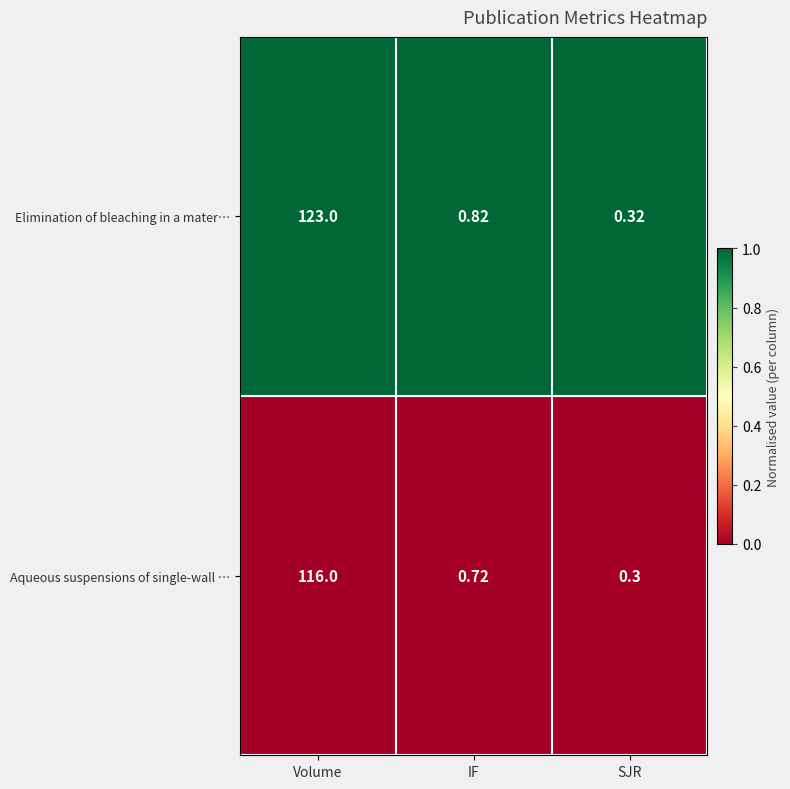

Which series changed the most between Volume and IF?

Elimination of bleaching in a mater…